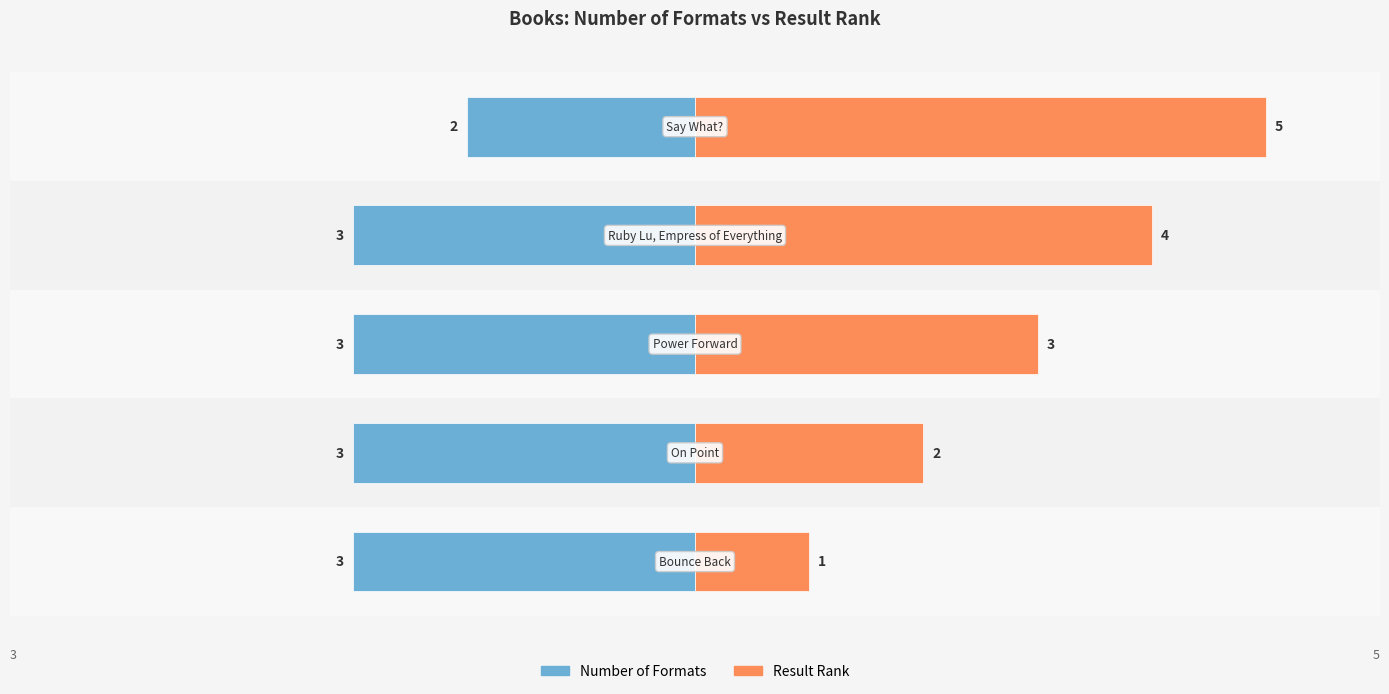

Rank the series at 0 from lowest to highest value.

Number of Formats, Result Rank